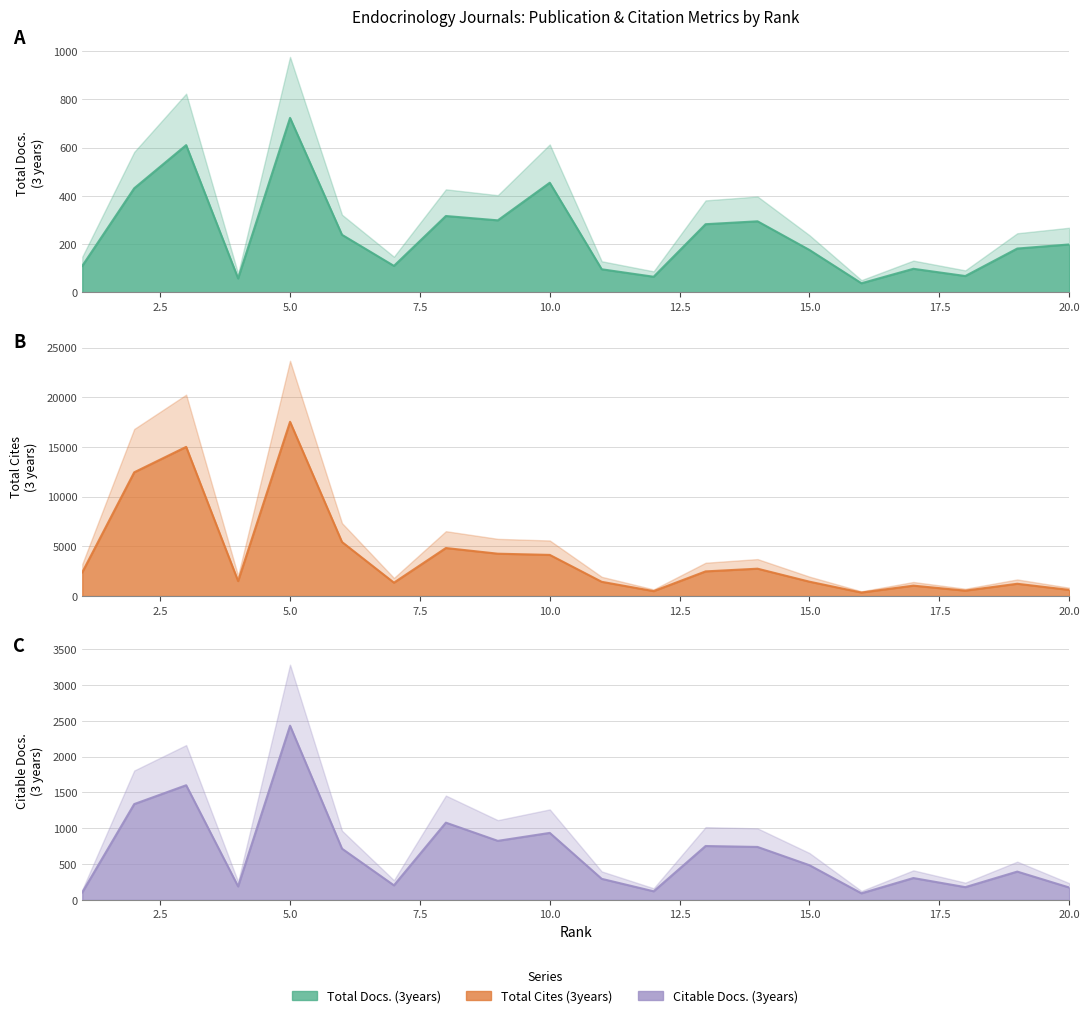

List the series in order of their peak value, lowest first.

Total Docs. (3years), Citable Docs. (3years), Total Cites (3years)